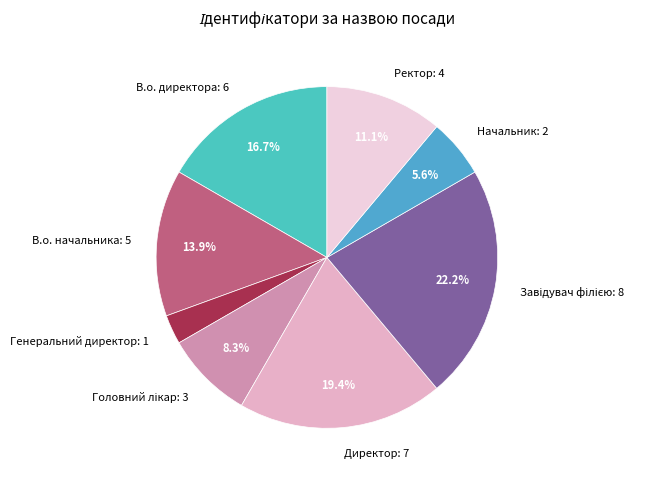

To the nearest percent, what is the difference between the largest and smallest slice percentages?

19%